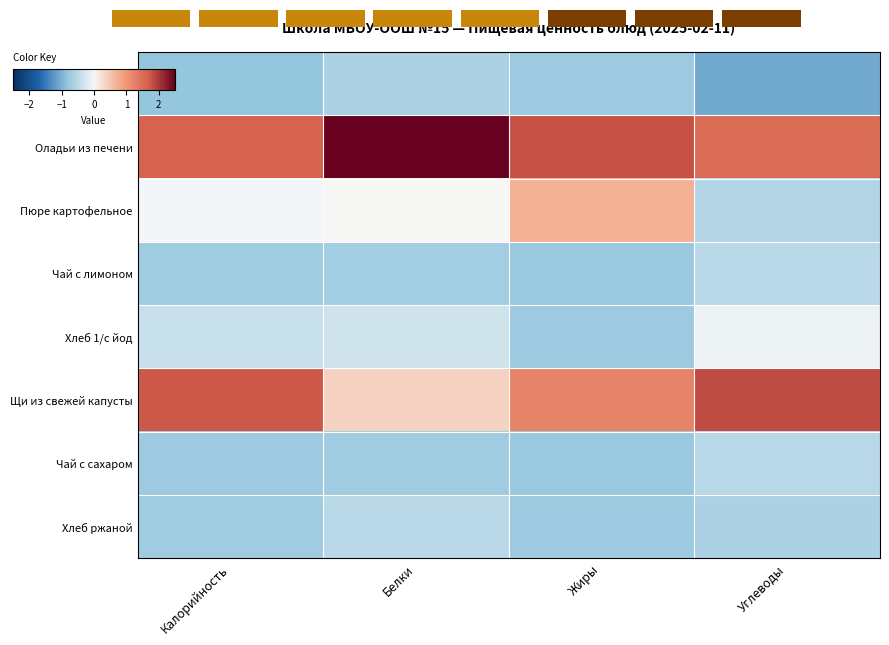

At how many categories does at least one series exceed 0?

4